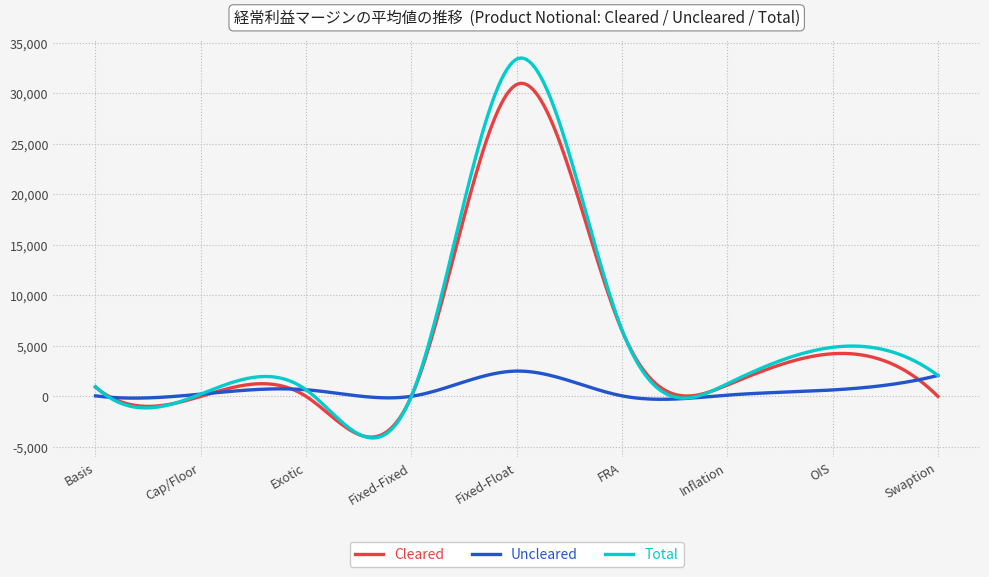

Which series has the largest total across all categories?

Total